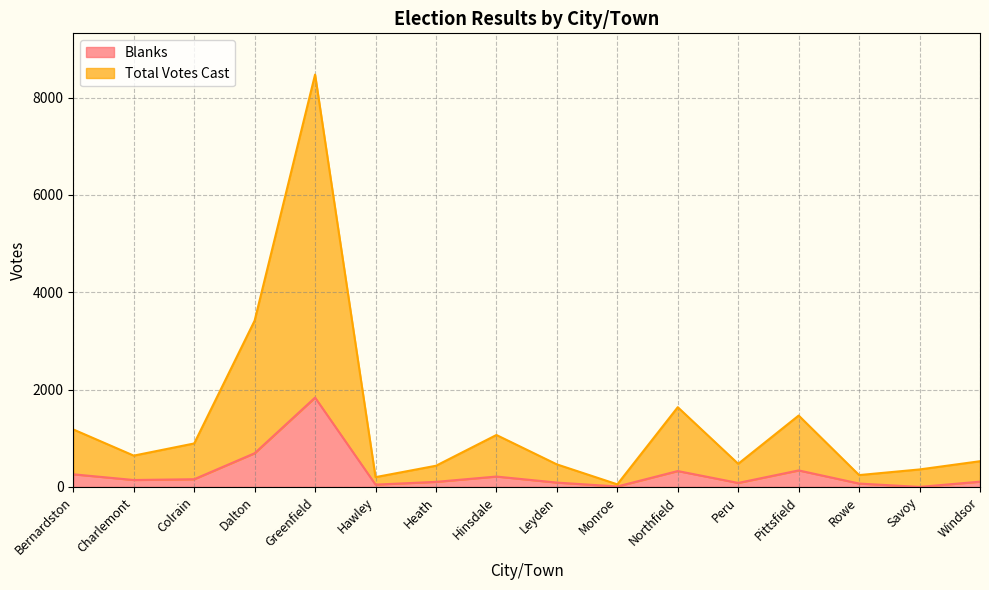

List the series in order of their overall mean, highest first.

Total Votes Cast, Blanks